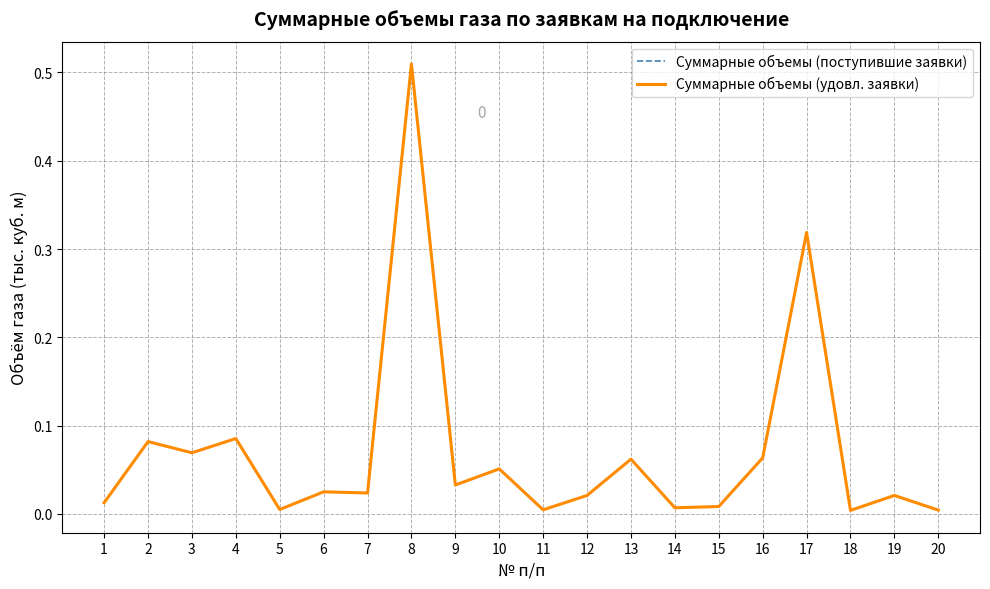

Does the chart display data point markers on the line(s)?

No